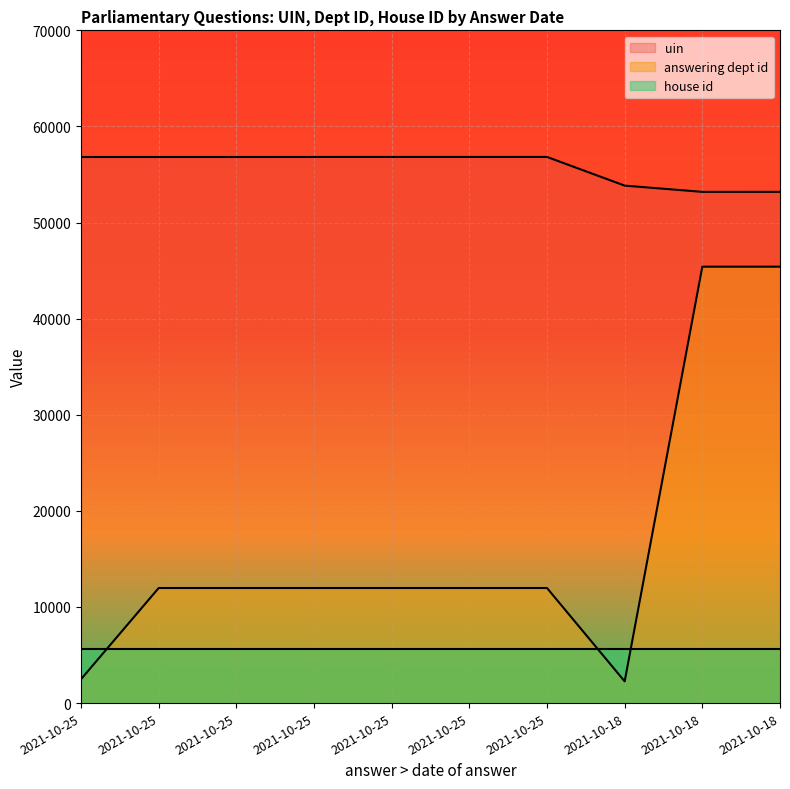

True or false: answering dept id and uin cross at least once.

False